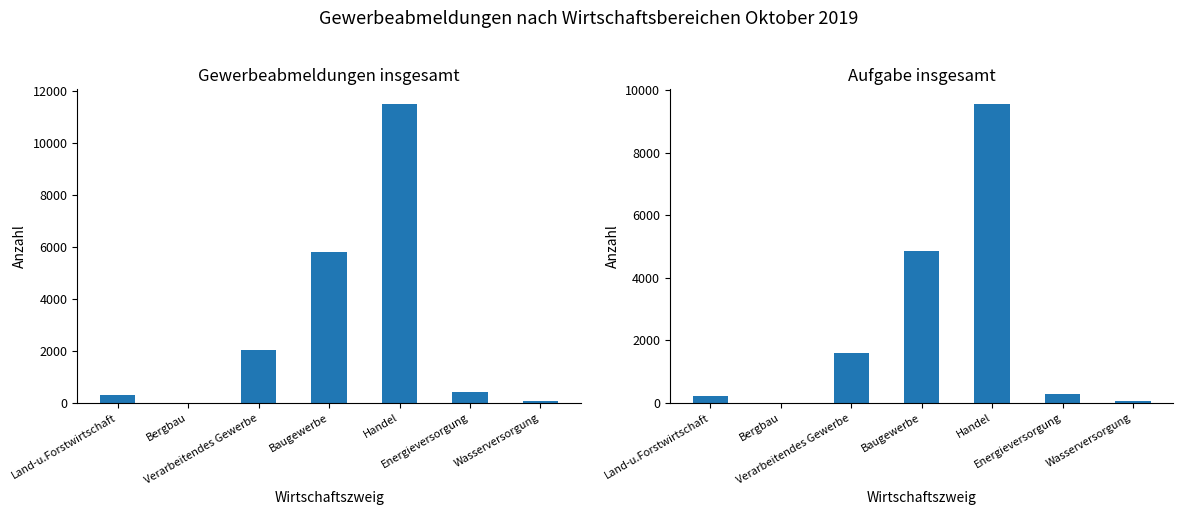

List the series in order of their overall mean, highest first.

Gewerbeabmeldungen insgesamt, Aufgabe insgesamt